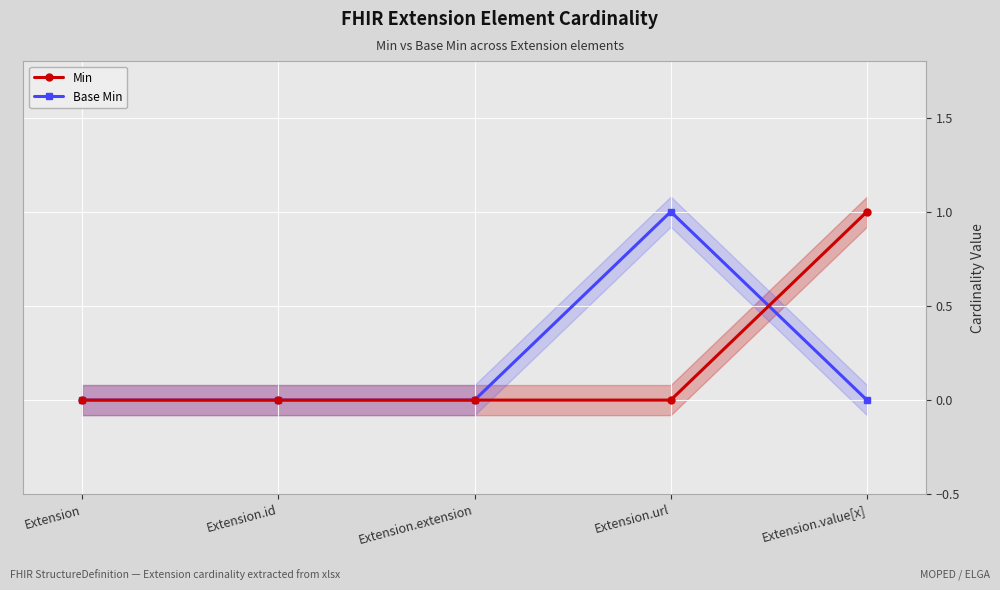

Reading right to left, what are all the values shown in this chart?

Min: Extension.value[x]=1	Extension.url=0	Extension.extension=0	Extension.id=0	Extension=0
Base Min: Extension.value[x]=0	Extension.url=1	Extension.extension=0	Extension.id=0	Extension=0